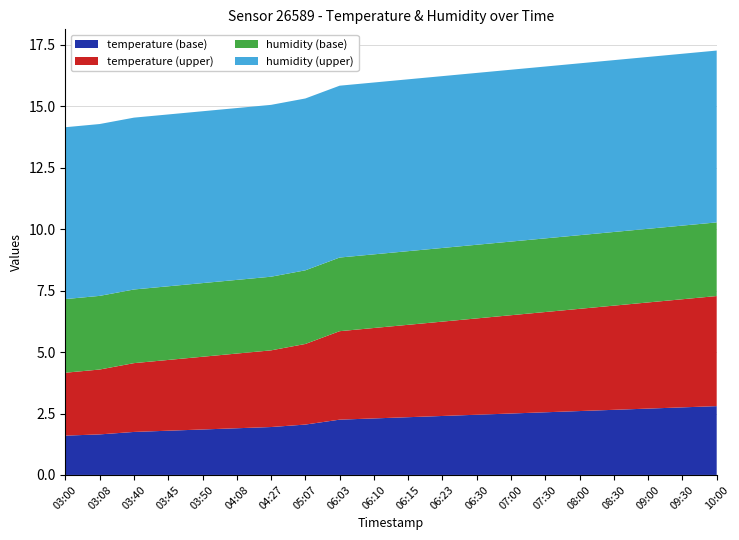

True or false: temperature (base) has a value of 3.9 at 06:03.

False